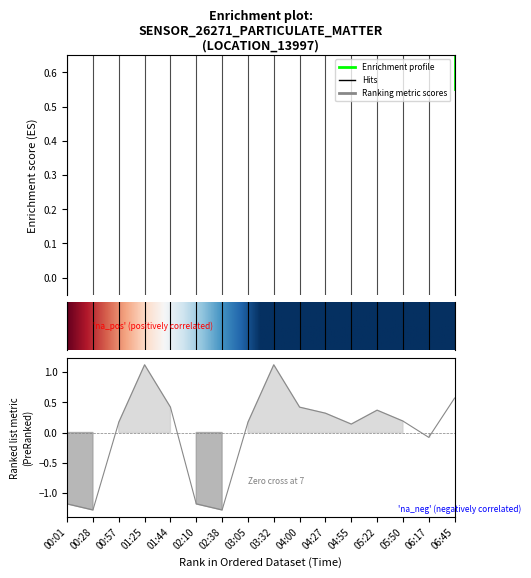

Which has a higher value, 02:38 or 00:01?

00:01